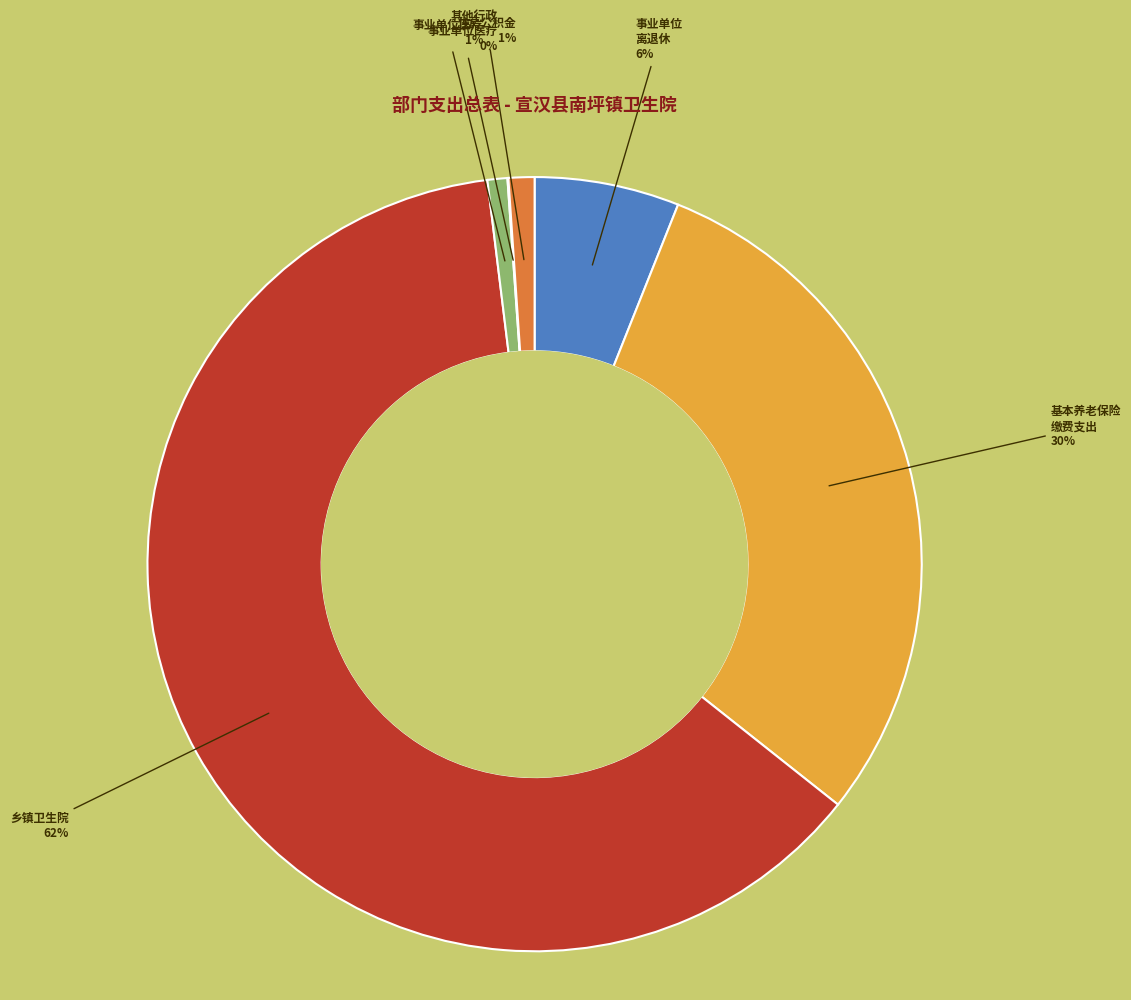

To the nearest percent, what is the difference between the largest and smallest slice percentages?

62%